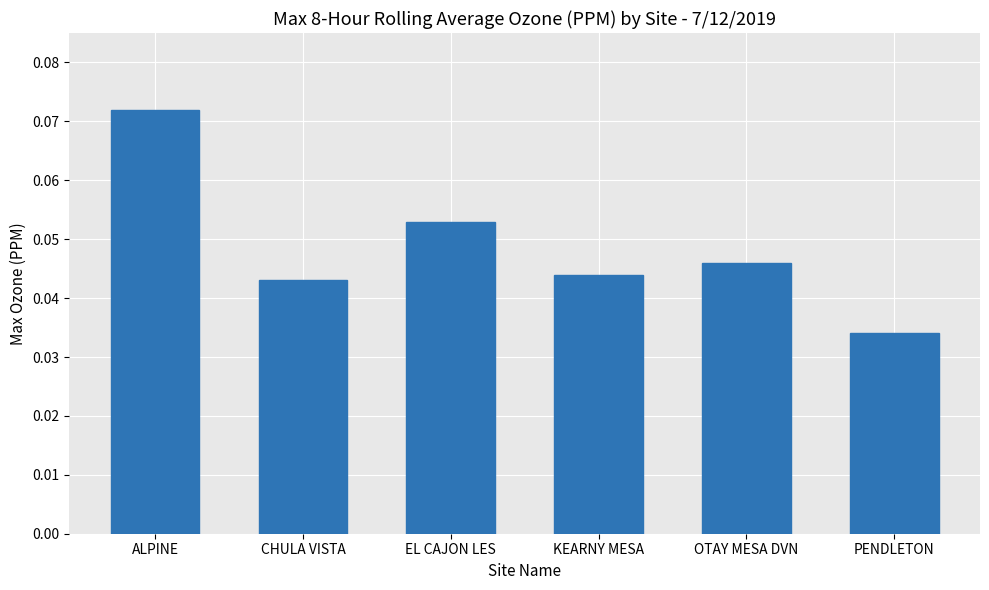

Which has a higher value, KEARNY MESA or ALPINE?

ALPINE